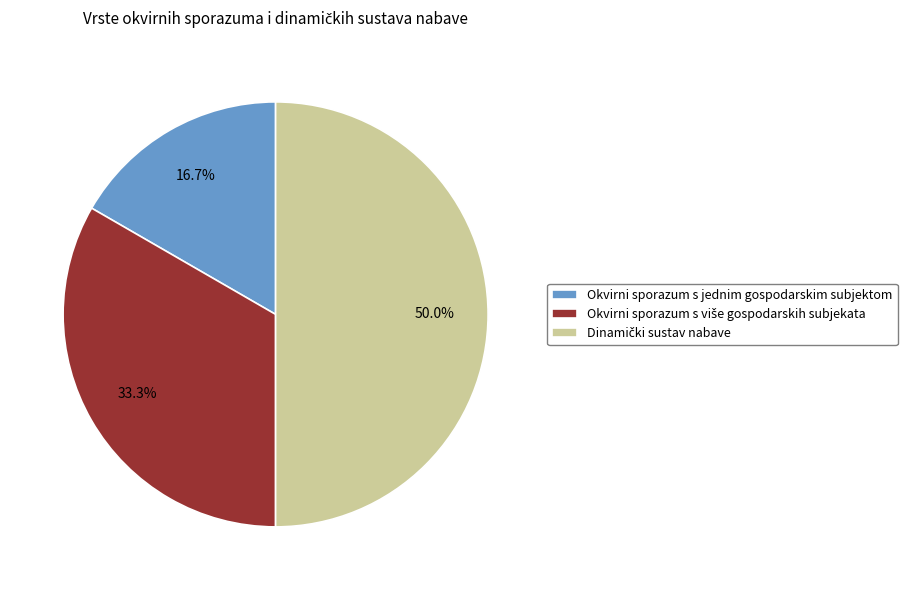

Which slice is the smallest?

Okvirni sporazum s jednim gospodarskim subjektom